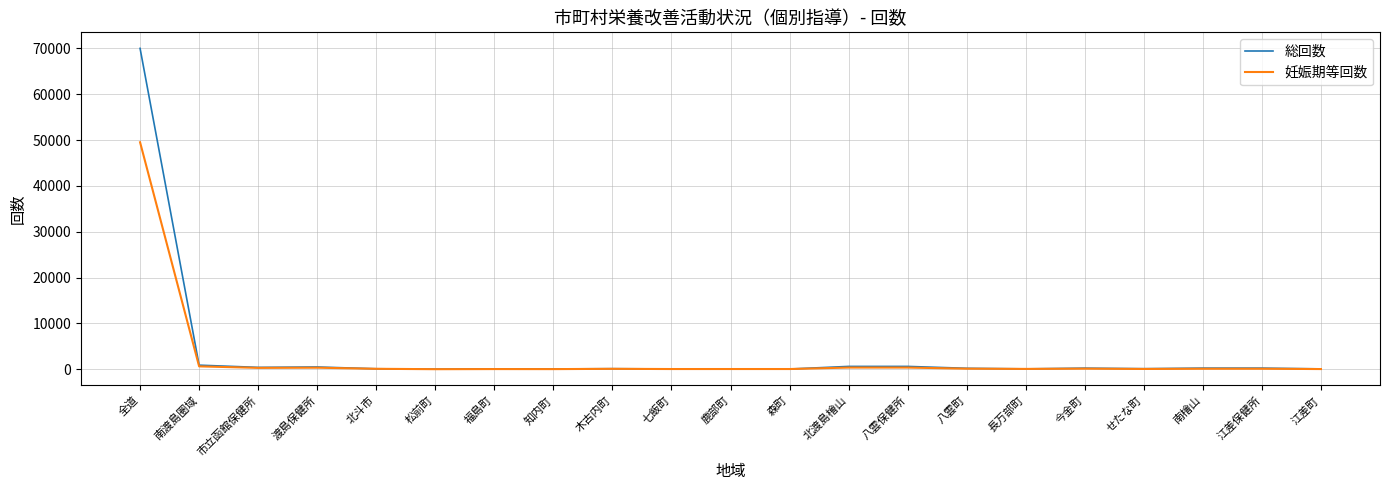

Between 全道 and 森町, which series saw the biggest shift?

総回数